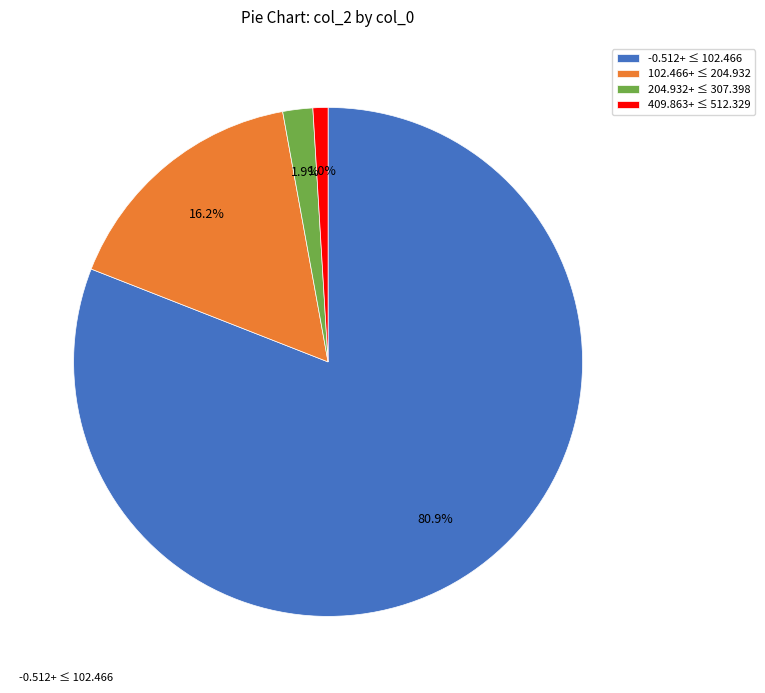

Combined, do 102.466+ ≤ 204.932 and 409.863+ ≤ 512.329 account for over 50%?

No